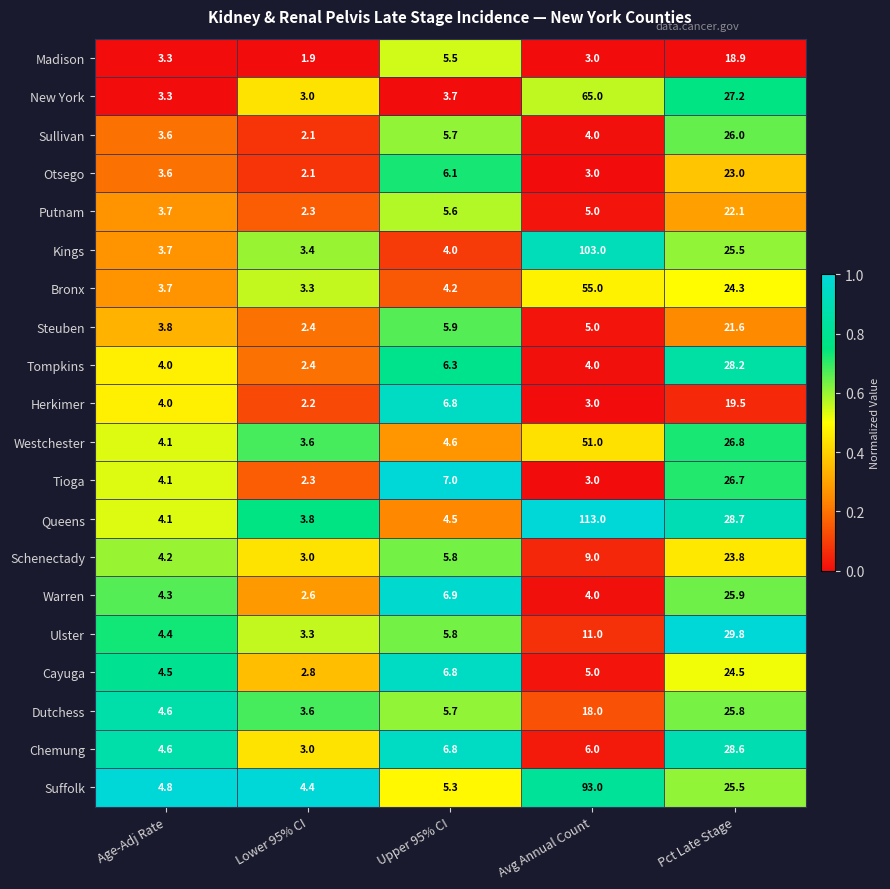

At which category does the chart reach its minimum across all series?

Lower 95% CI